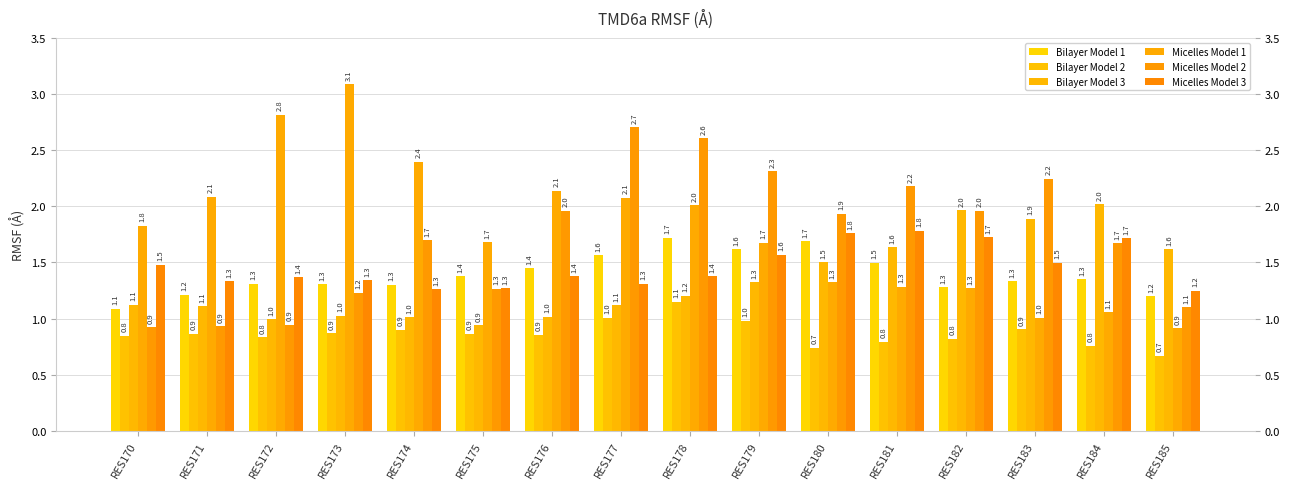

Where is Micelles Model 3 nearest to the value 1?

RES185